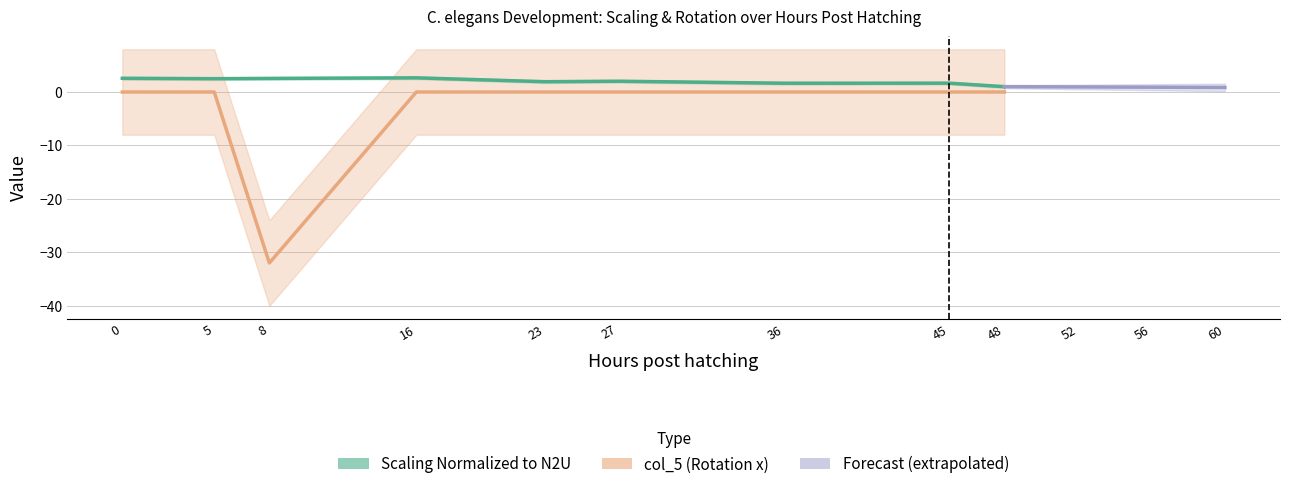

What is the greatest value displayed?

2.7